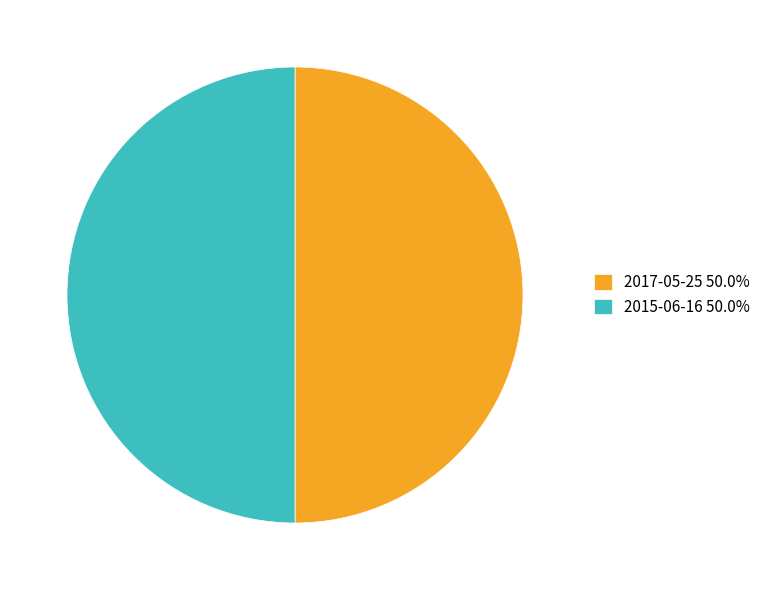

Do 2017-05-25 50.0% and 2015-06-16 50.0% together represent more than half of the pie?

Yes